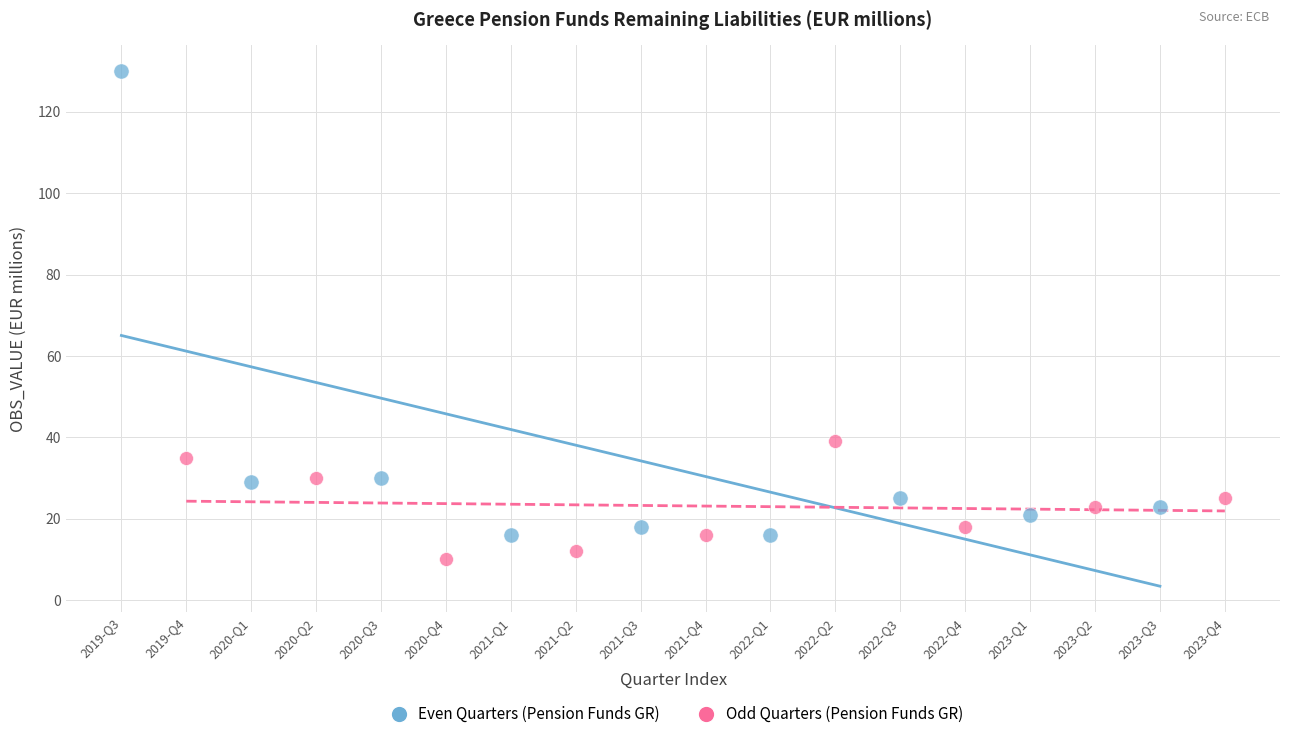

Which series has the largest Y range (max minus min)?

Even Quarters (Pension Funds GR)